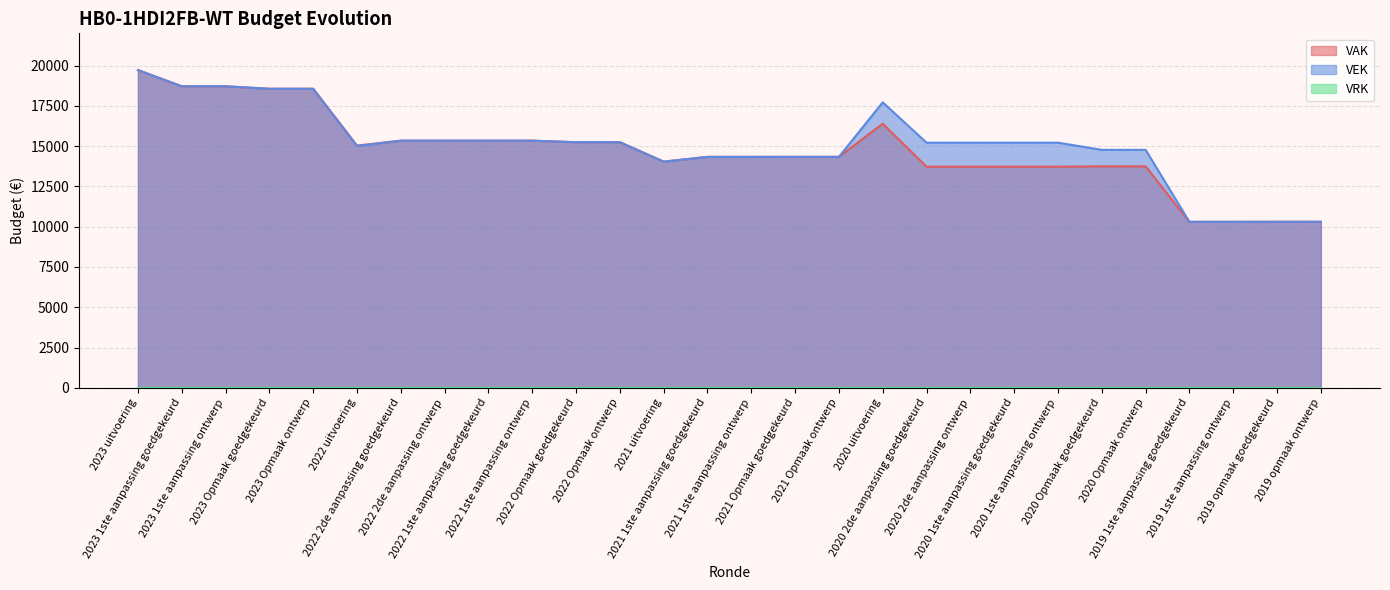

What is the difference between the maximum and minimum values in the VEK series?

9418